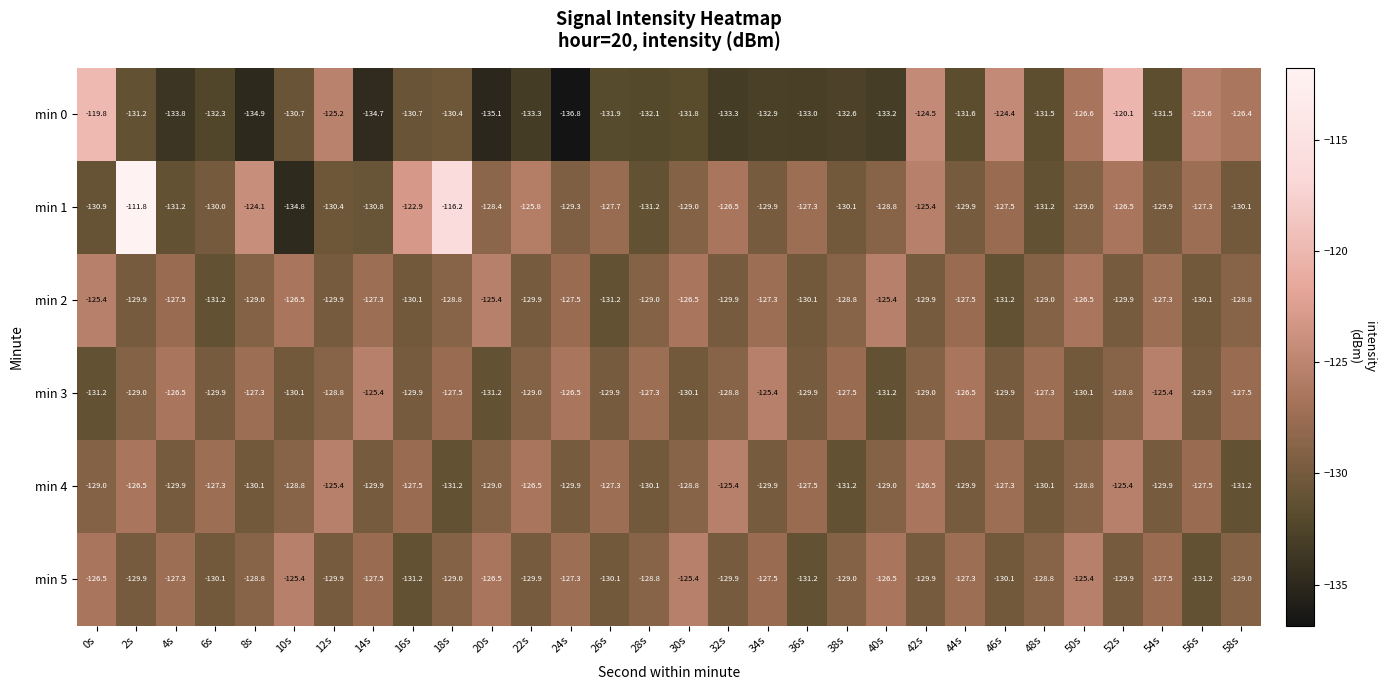

What is the spread (max minus min) of values at 2s?

19.4